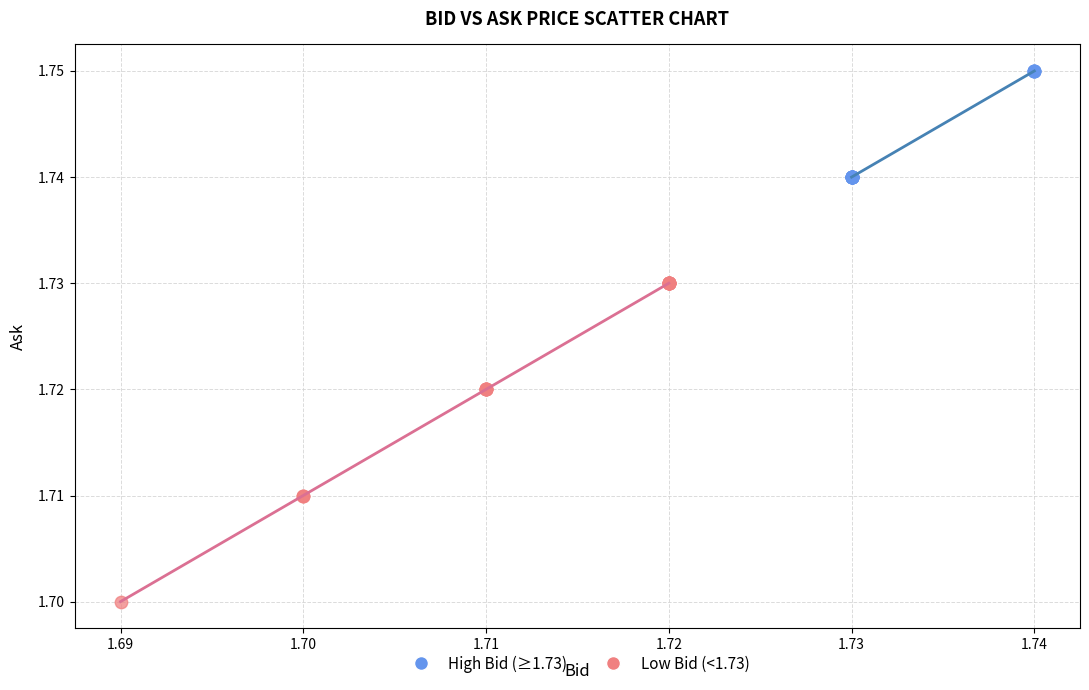

Which series has the largest Y range (max minus min)?

Low Bid (<1.73)